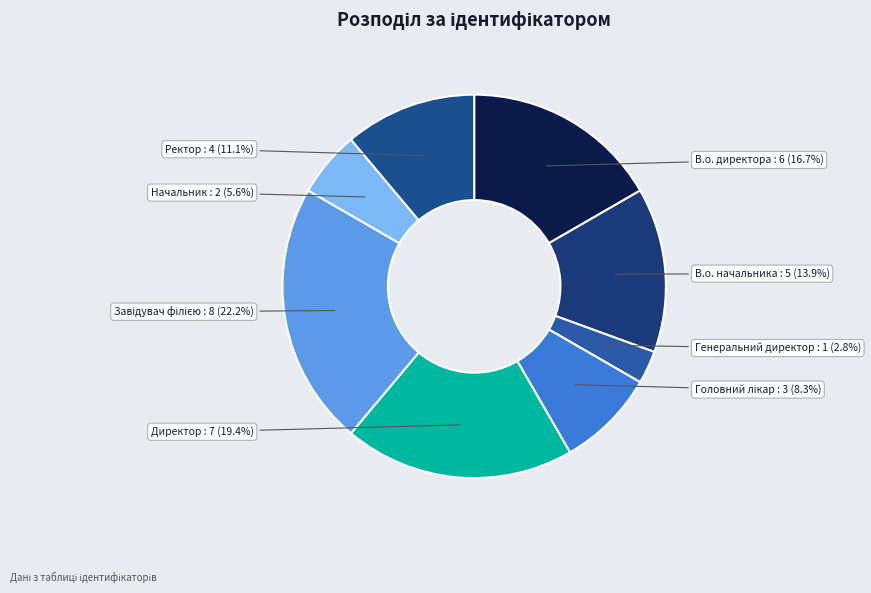

How many slices are in this pie chart?

8